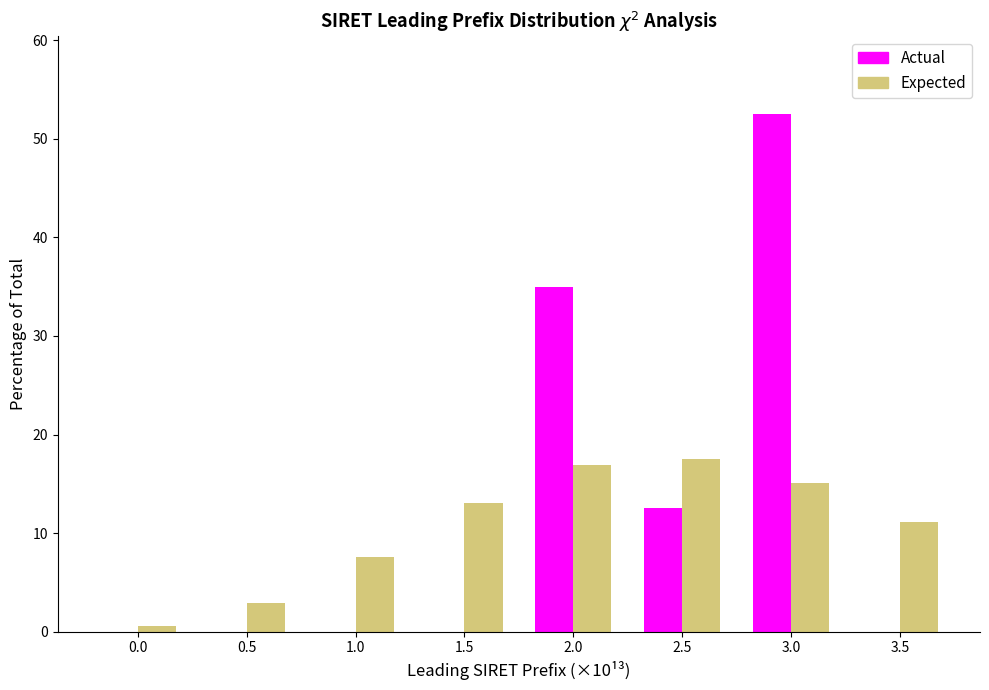

Reading left to right, extract all data points from this chart.

Actual: 0.0=0.0	0.5=0.0	1.0=0.0	1.5=0.0	2.0=35.0	2.5=12.5	3.0=52.5	3.5=0.0
Expected: 0.0=0.6	0.5=2.9	1.0=7.6	1.5=13.1	2.0=16.9	2.5=17.5	3.0=15.1	3.5=11.2